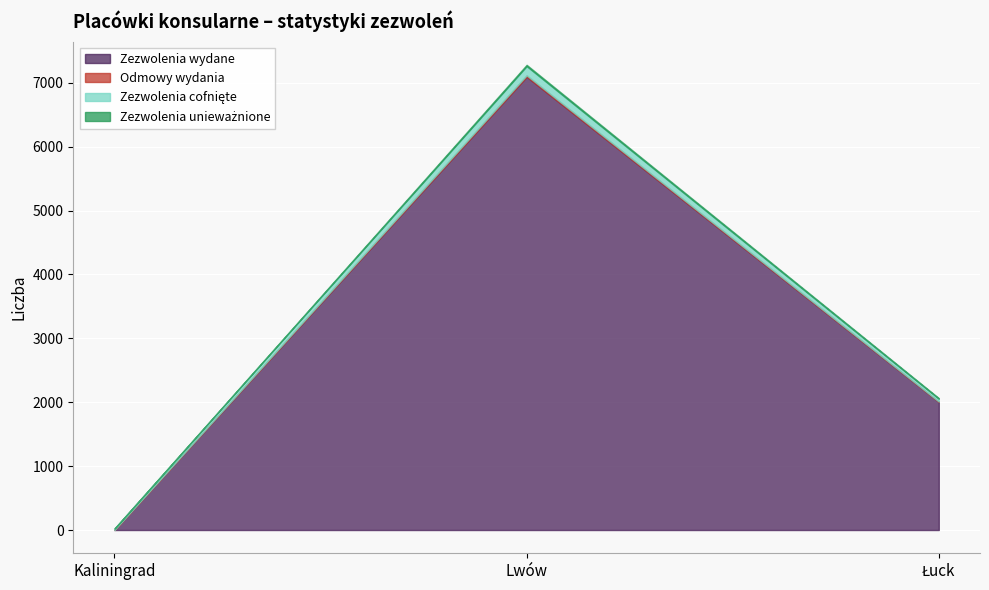

Which category has the highest value in the Zezwolenia cofnięte series?

Lwów